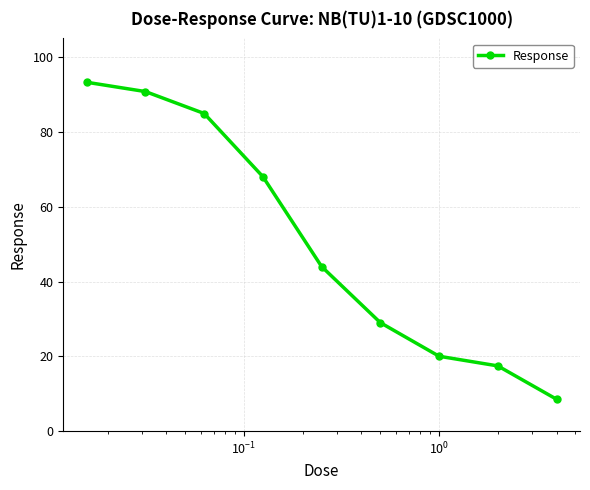

What is the value of the 5th point from the left?

44.0